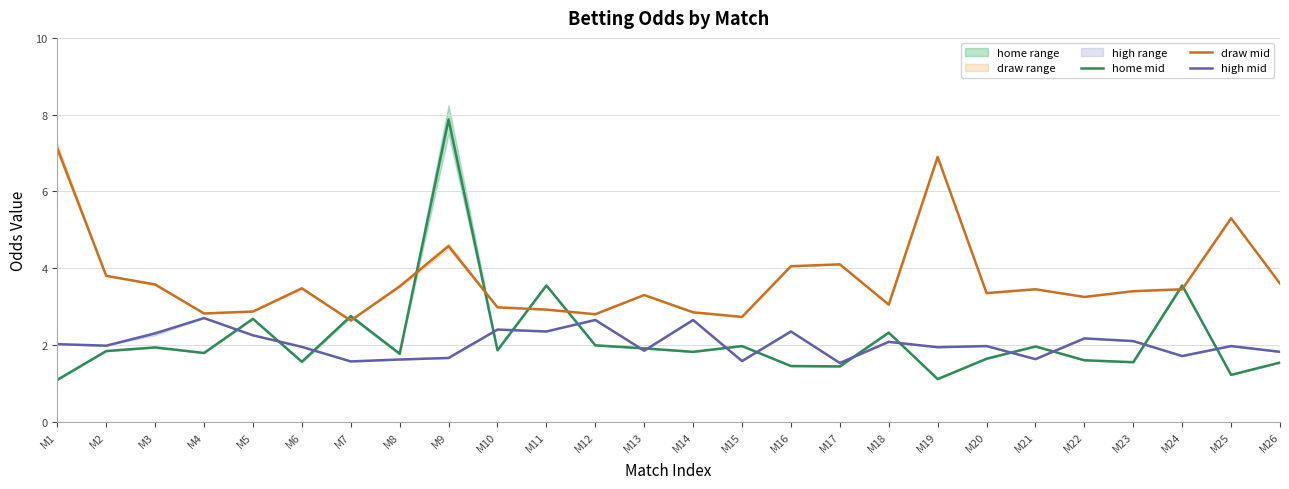

What is the value of the high mid point at the 23rd from the left?

2.1